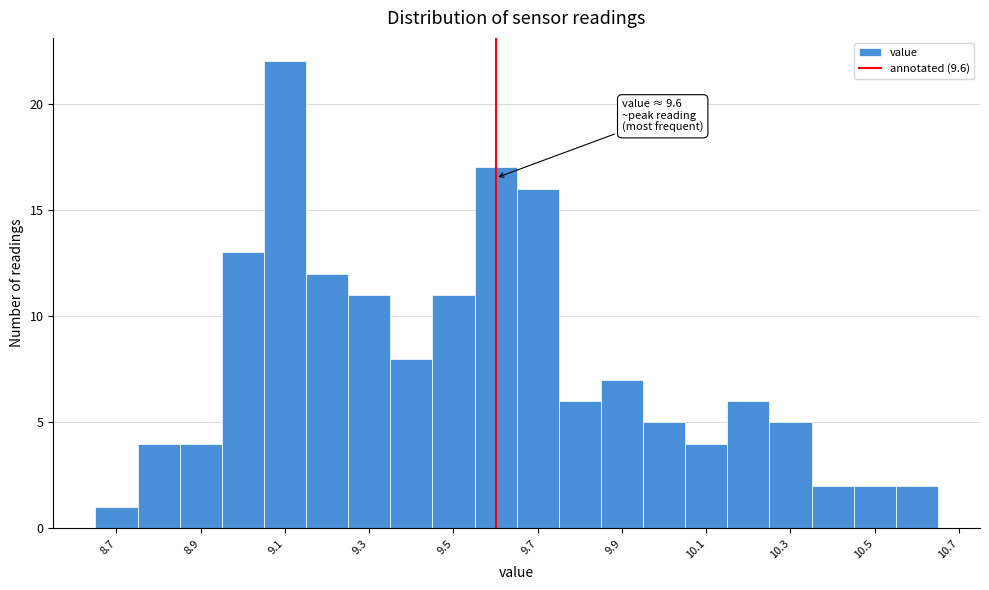

Over which range of the x-axis is the bar tallest?

9.05 to 9.15